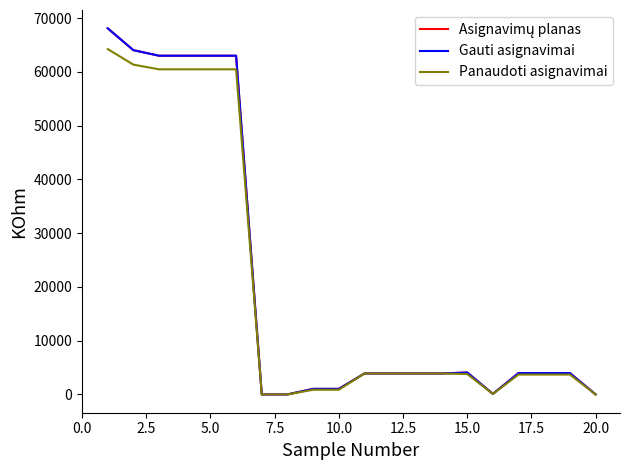

Reading left to right, list all the values displayed in this chart.

Asignavimų planas: 68100.0	64031.0	63000.0	63000.0	63000.0	63000.0	0.0	0.0	1031.0	1031.0	3898.0	3898.0	3898.0	3898.0	4069.0	100.0	3969.0	3969.0	3969.0	0.0
Gauti asignavimai: 68100.0	64031.0	63000.0	63000.0	63000.0	63000.0	0.0	0.0	1031.0	1031.0	3898.0	3898.0	3898.0	3898.0	4069.0	100.0	3969.0	3969.0	3969.0	0.0
Panaudoti asignavimai: 64238.2	61340.1	60472.3	60472.3	60472.3	60472.3	0.0	0.0	867.9	867.9	3898.1	3898.1	3898.1	3898.1	3786.5	93.5	3693.0	3693.0	3693.0	0.0